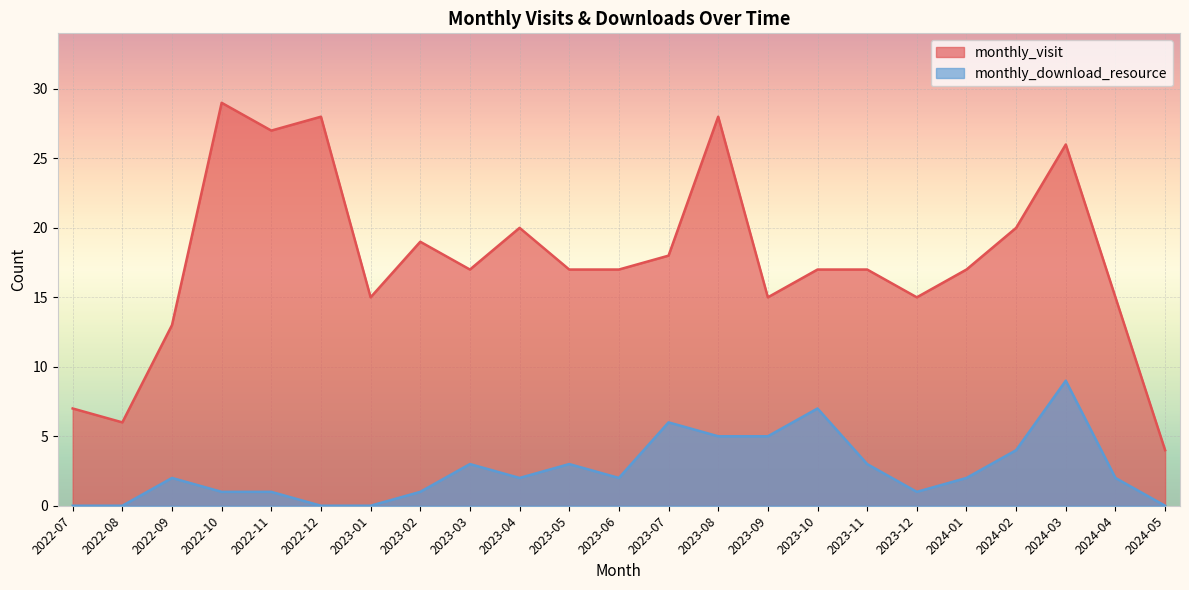

How many distinct data groups are displayed?

2